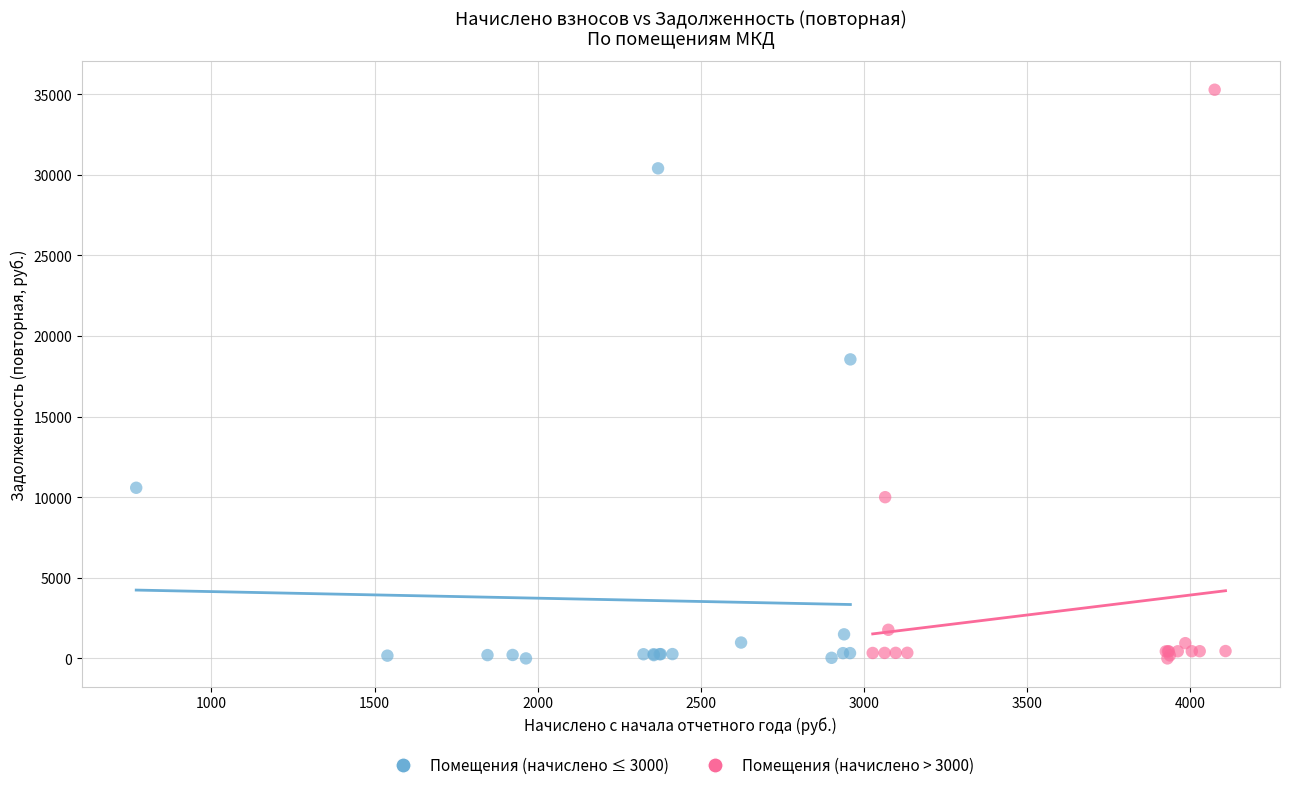

Which series contains the highest Y value?

Помещения (начислено > 3000)